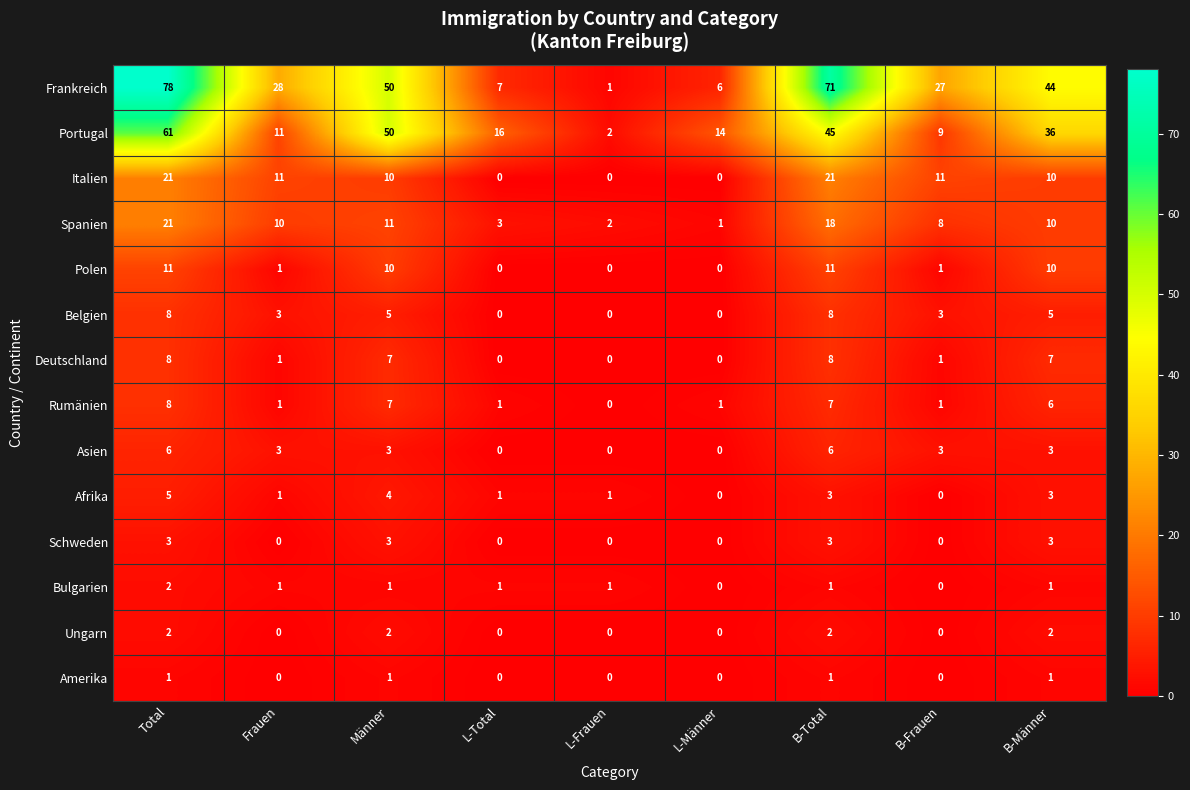

Which series changed the most between L-Total and B-Frauen?

Frankreich